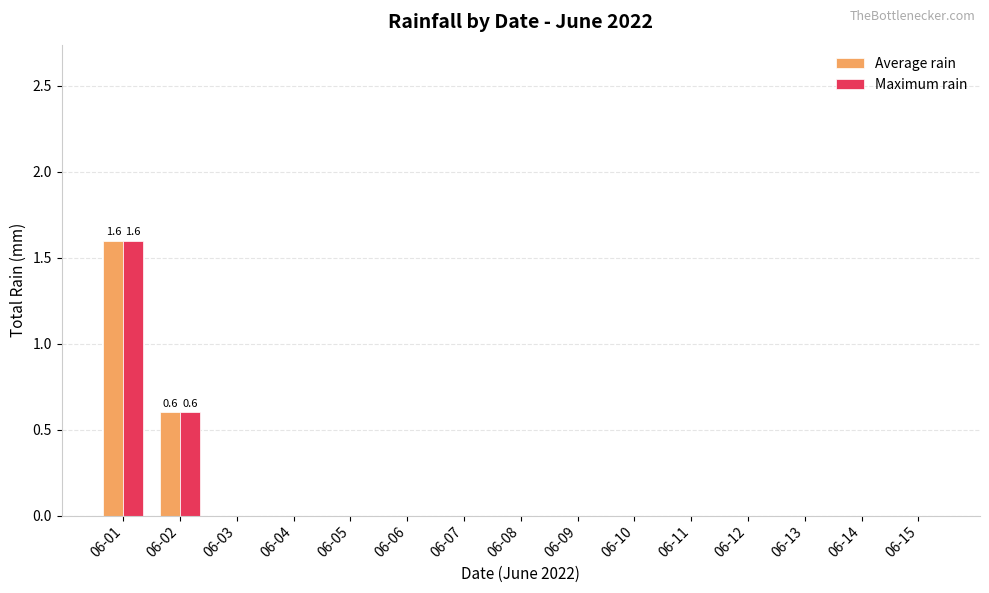

True or false: Maximum rain has a value of 0.8 at 06-04.

False